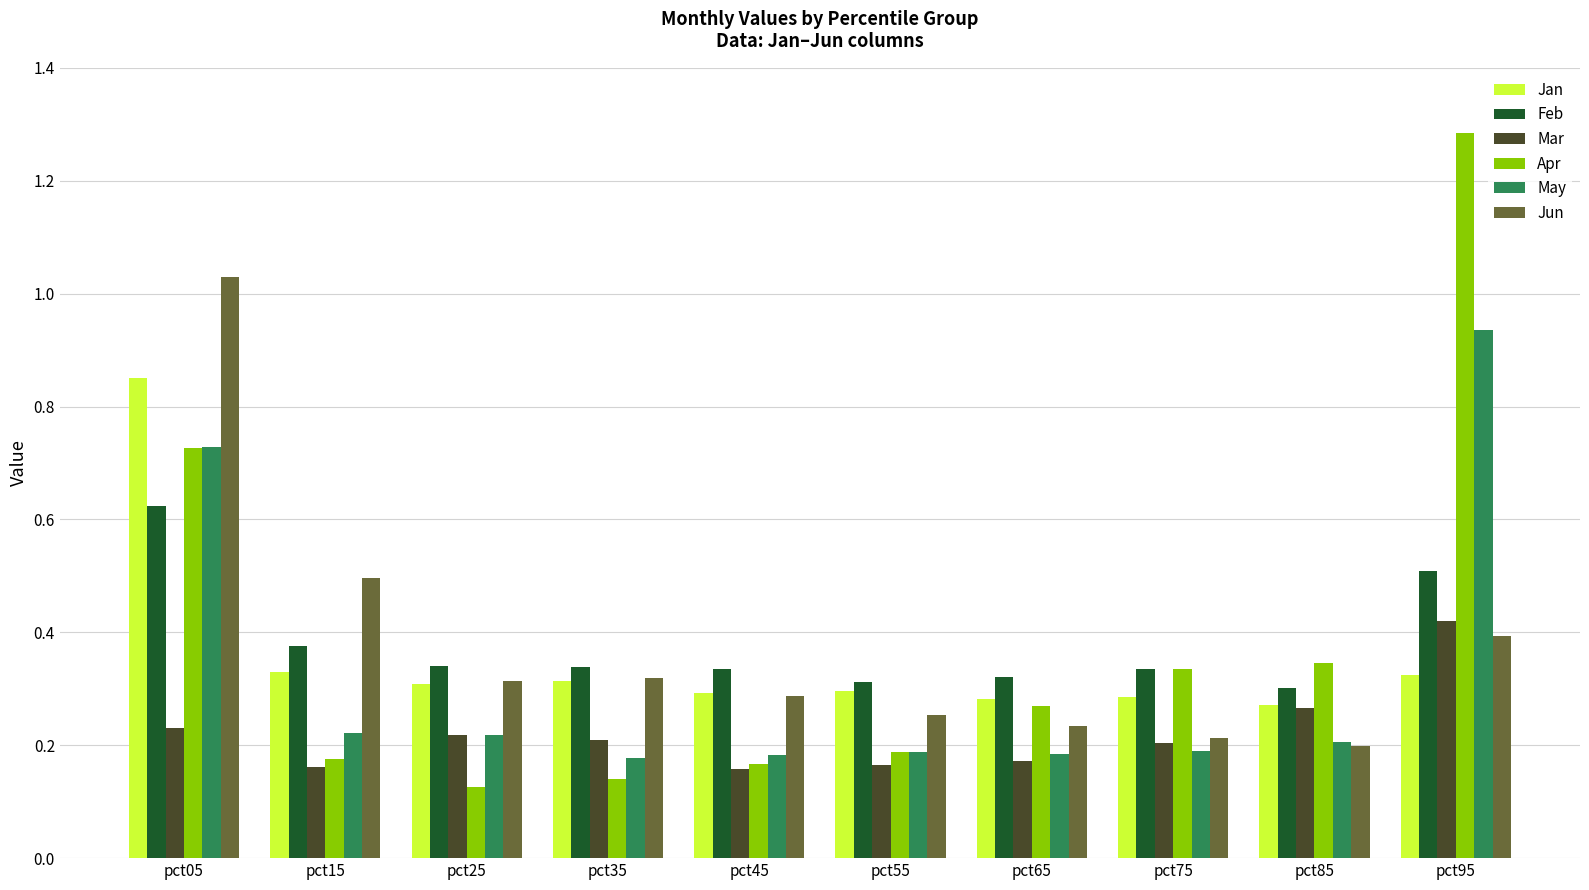

How many Feb values are between 0 and 1?

10